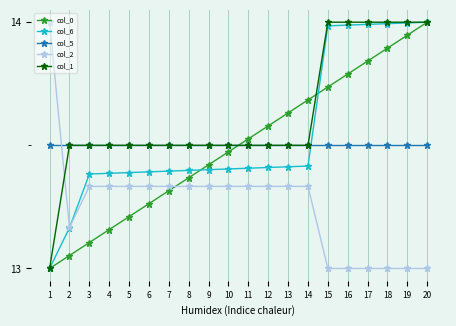

How many lines are shown in the chart?

5